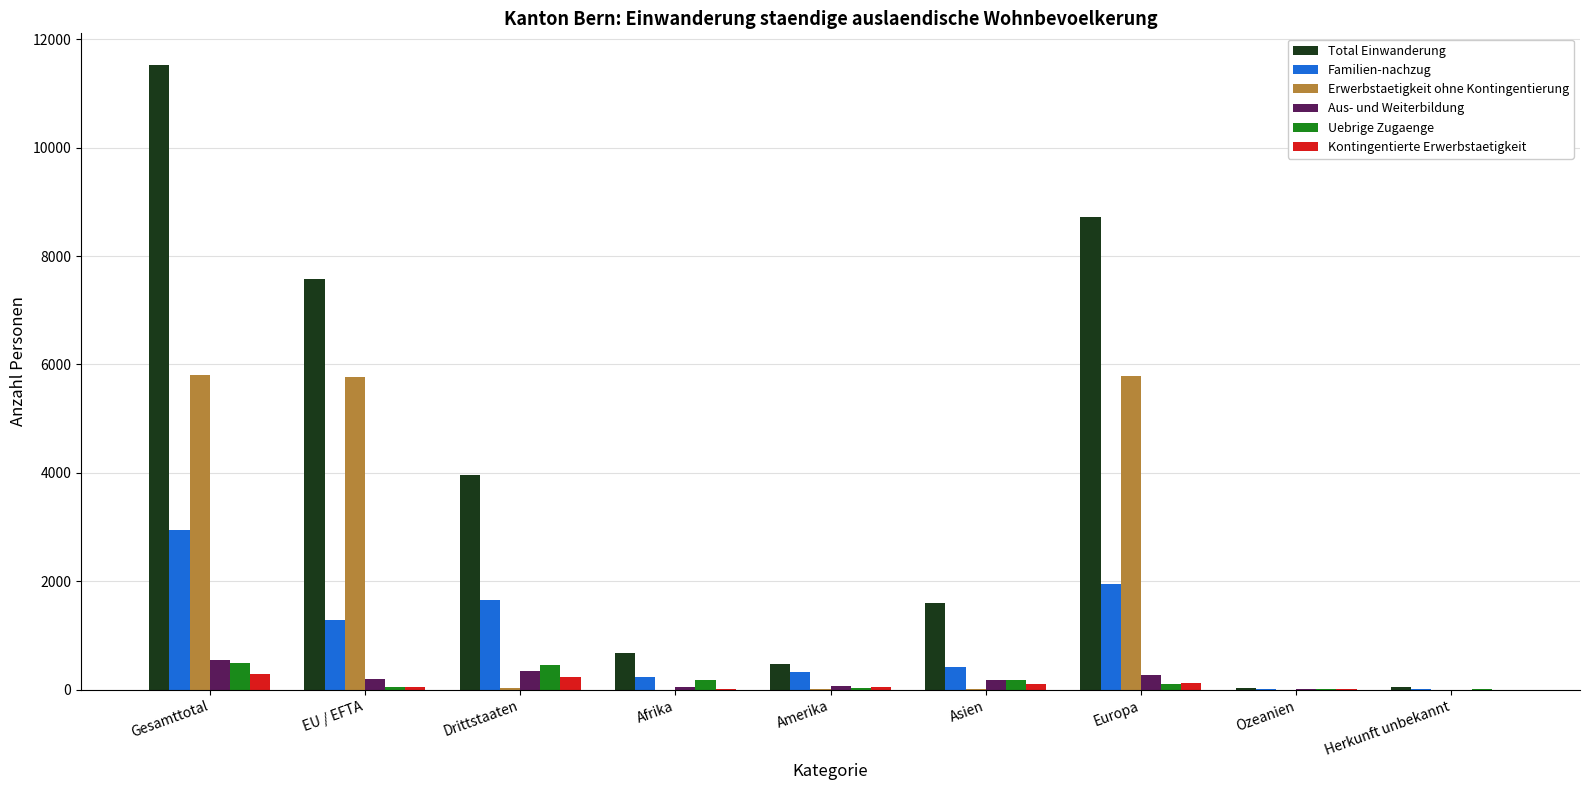

True or false: Erwerbstaetigkeit ohne Kontingentierung has a value of 5787 at Europa.

True